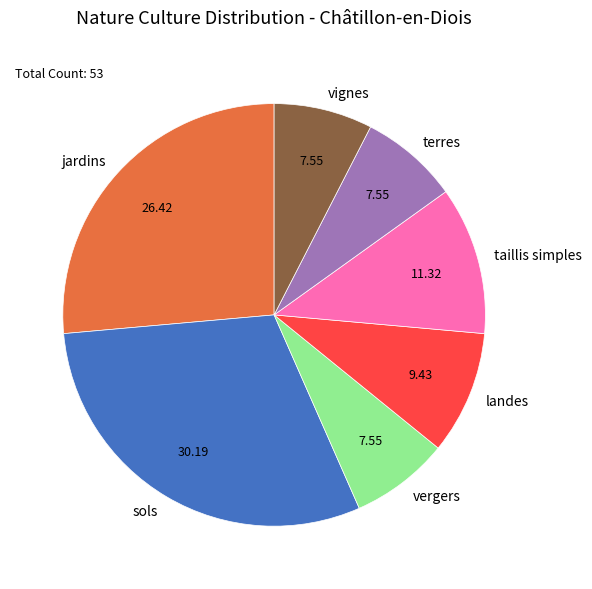

Is there a majority slice in this chart?

No